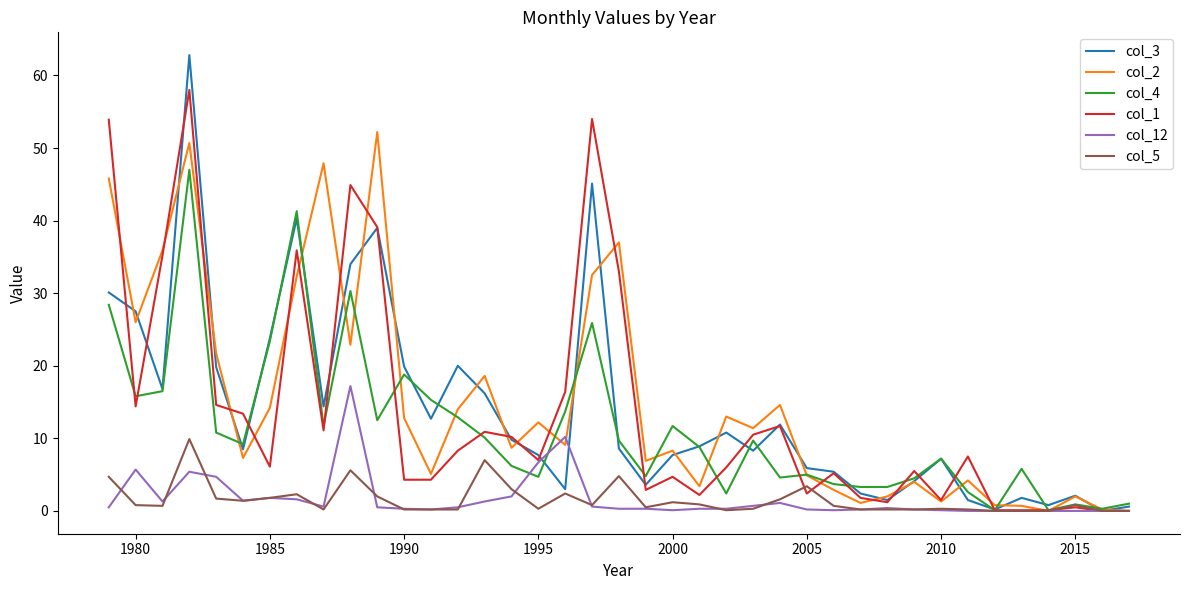

Rank the series by their maximum value, from lowest to highest.

col_5, col_12, col_4, col_2, col_1, col_3